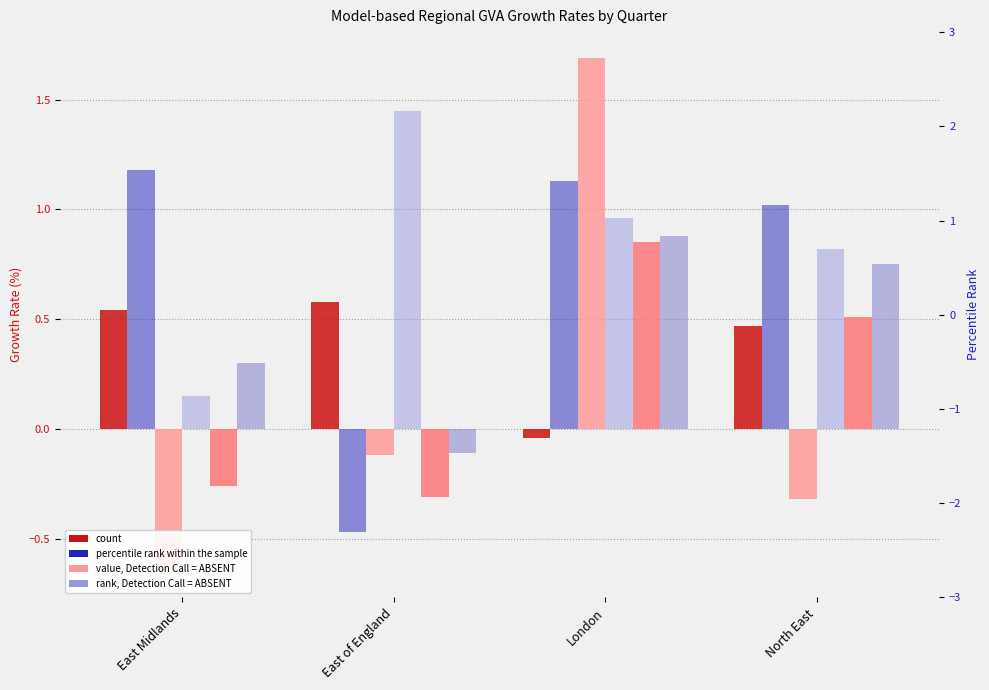

At which category is the sum across all series the highest?

London